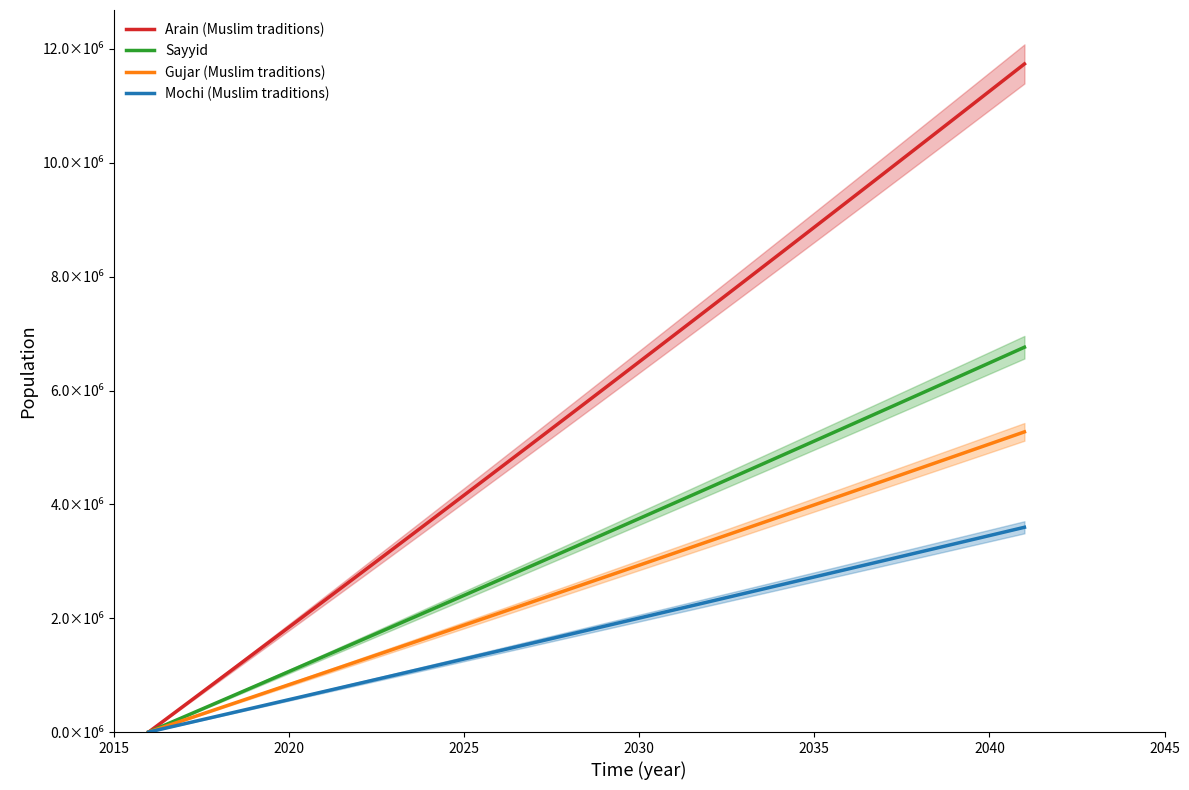

True or false: Mochi (Muslim traditions) and Arain (Muslim traditions) cross at least once.

False